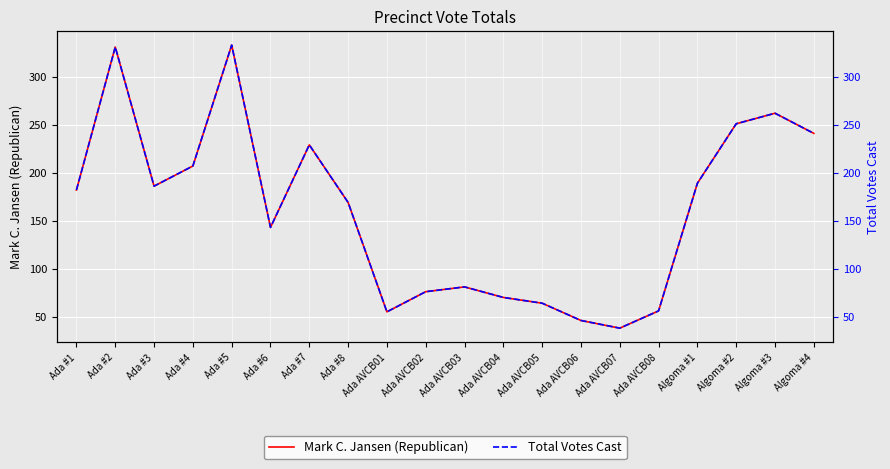

Count the number of data series in this chart.

2